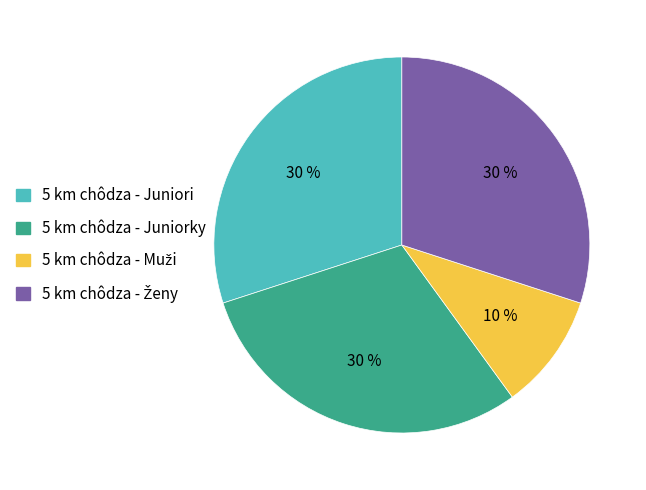

True or false: 5 km chôdza - Juniorky accounts for 44% of the total.

False